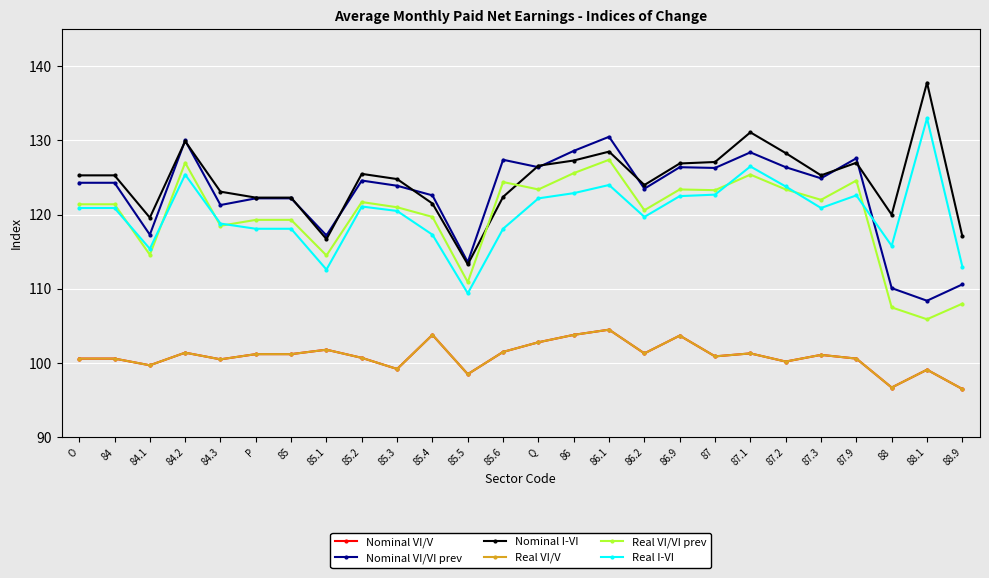

Does the chart have visible grid lines?

Yes